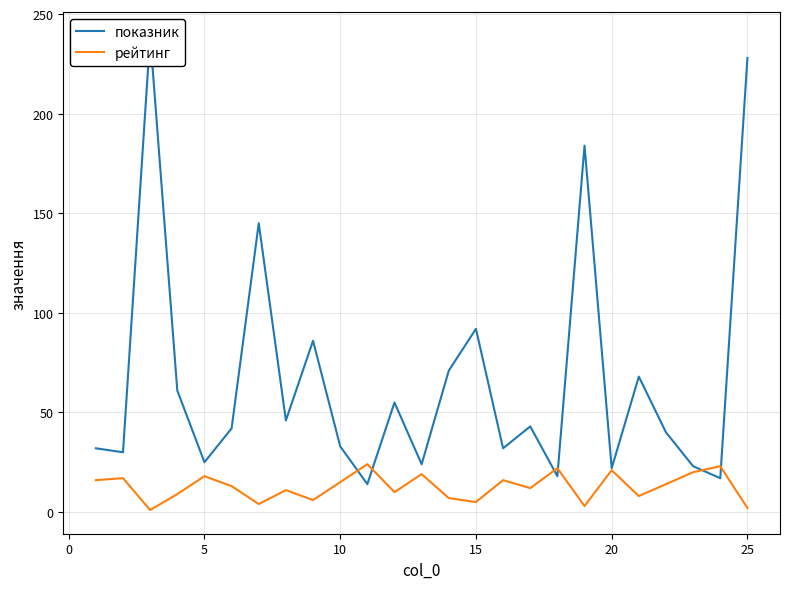

Reading right to left, list all the values displayed in this chart.

показник: 228	17	23	40	68	22	184	18	43	32	92	71	24	55	14	33	86	46	145	42	25	61	239	30	32
рейтинг: 2	23	20	14	8	21	3	22	12	16	5	7	19	10	24	15	6	11	4	13	18	9	1	17	16